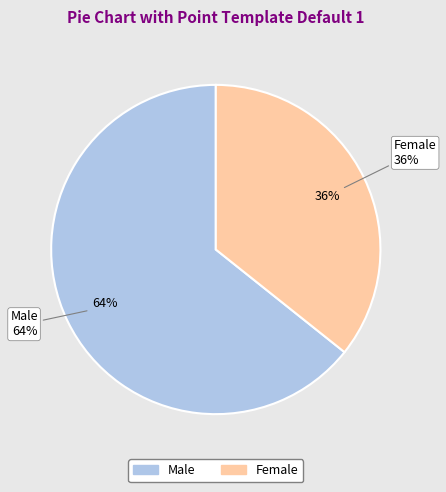

Which category has the smallest portion of the pie?

Female